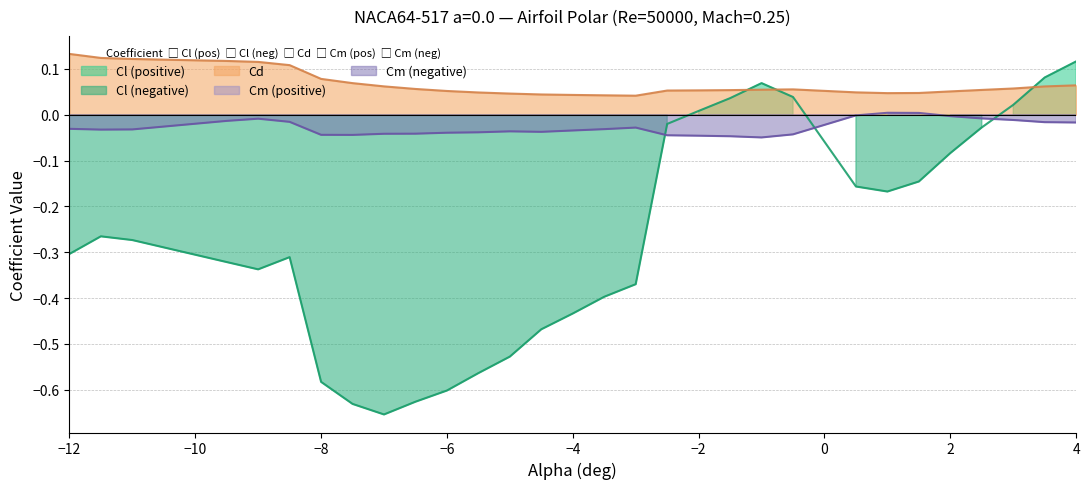

How many lines are shown in the chart?

3